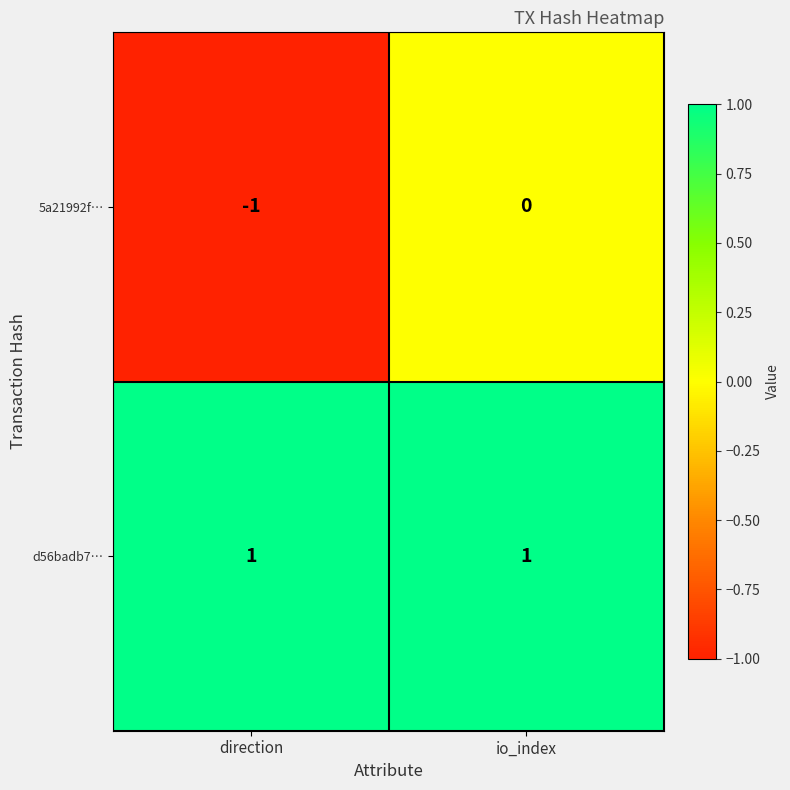

True or false: 5a21992f… has a value of 0 at io_index.

True